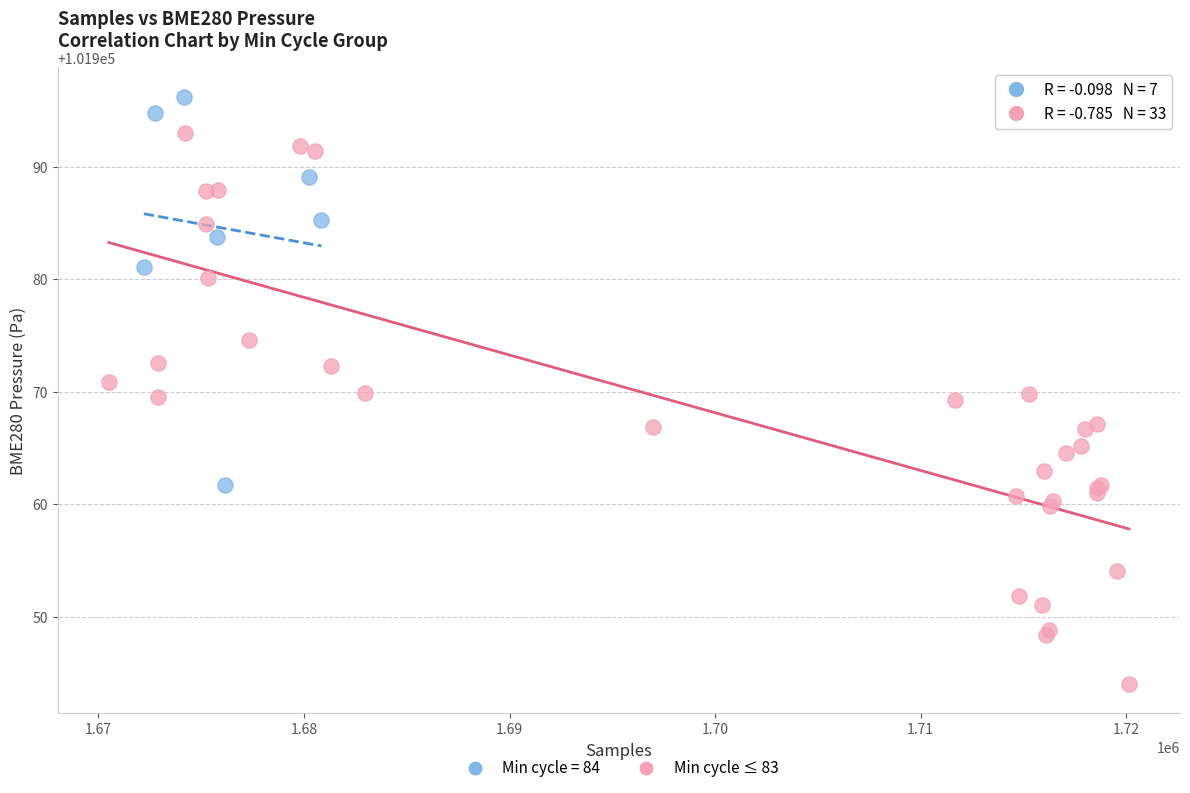

Which series contains the lowest Y value?

Min cycle ≤ 83